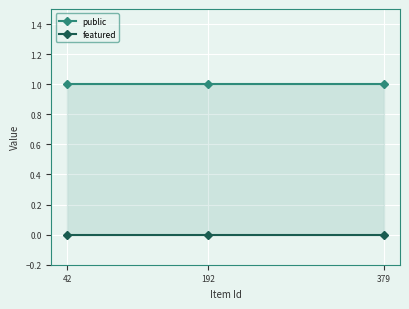

Which series has the largest total across all categories?

public